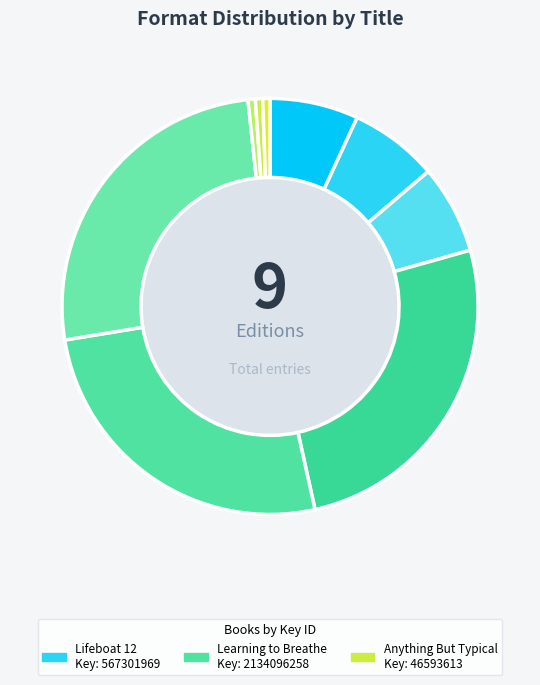

How many slices are in this pie chart?

9